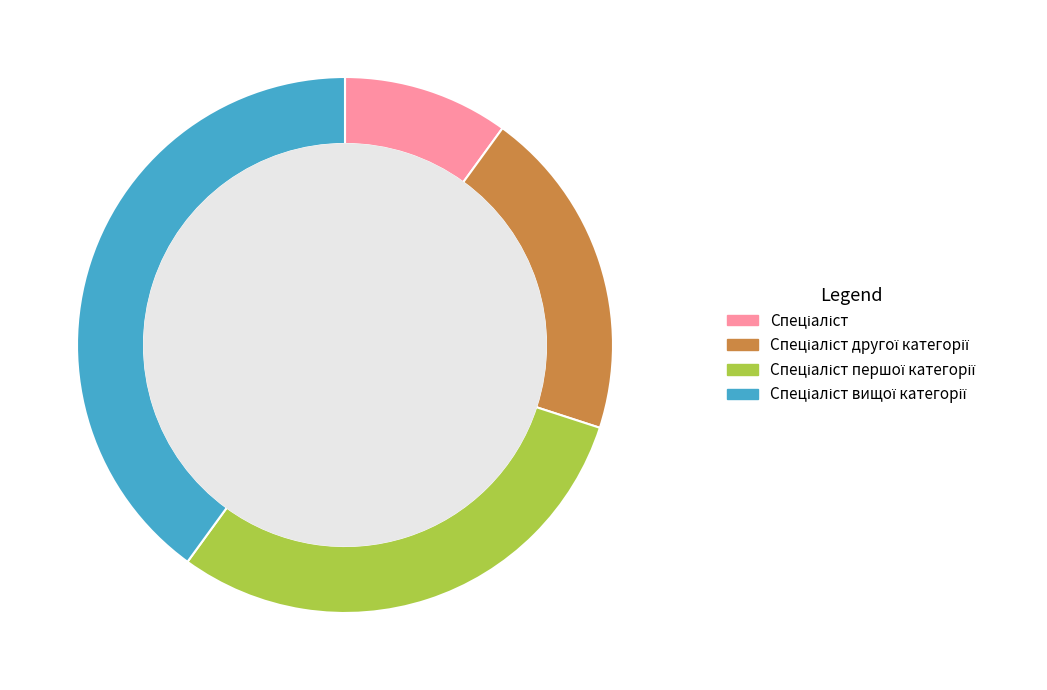

To the nearest percent, what portion does Спеціаліст другої категорії represent?

20%